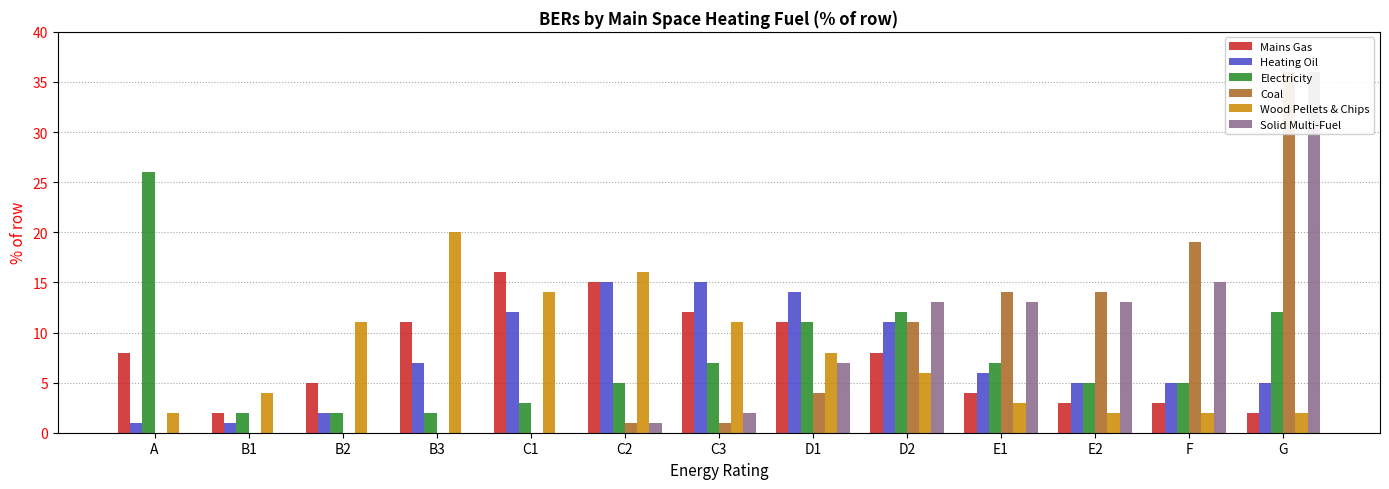

At which label is Mains Gas closest to 9?

A